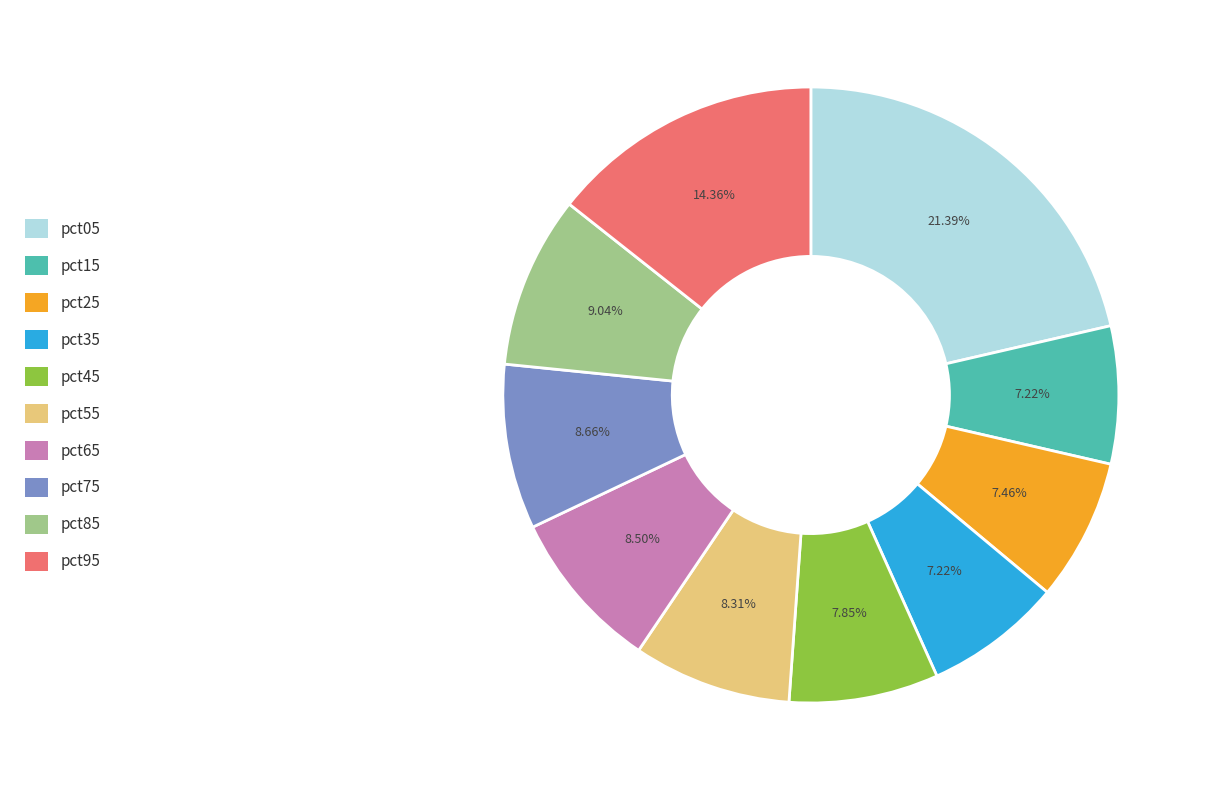

How many slices are in this pie chart?

10